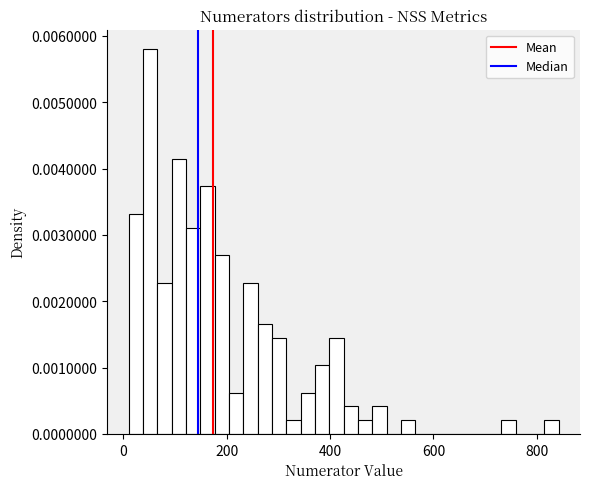

Read against the x-axis, roughly where is the centre of the tallest bar?

60